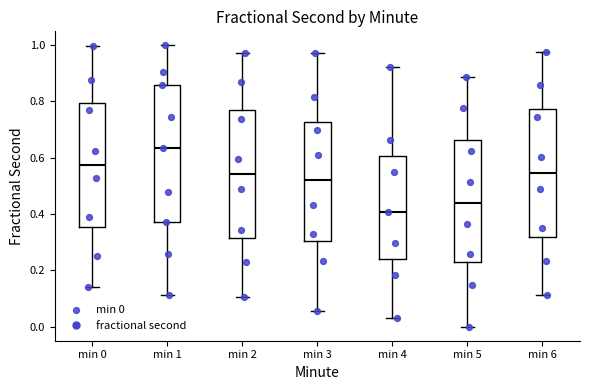

Reading left to right, read every box against the y-axis: the position of its median line, the range the box covers, and the ends of its whiskers. The values are not printed on the chart, so give them approximately, as read against the axis.

min 0: median 0.58, box 0.36 to 0.80, whiskers 0.14 to 1.00
min 1: median 0.64, box 0.38 to 0.86, whiskers 0.12 to 1.00
min 2: median 0.54, box 0.32 to 0.76, whiskers 0.10 to 0.98
min 3: median 0.52, box 0.30 to 0.72, whiskers 0.06 to 0.96
min 4: median 0.40, box 0.24 to 0.60, whiskers 0.04 to 0.92
min 5: median 0.44, box 0.24 to 0.66, whiskers 0.00 to 0.88
min 6: median 0.54, box 0.32 to 0.78, whiskers 0.12 to 0.98